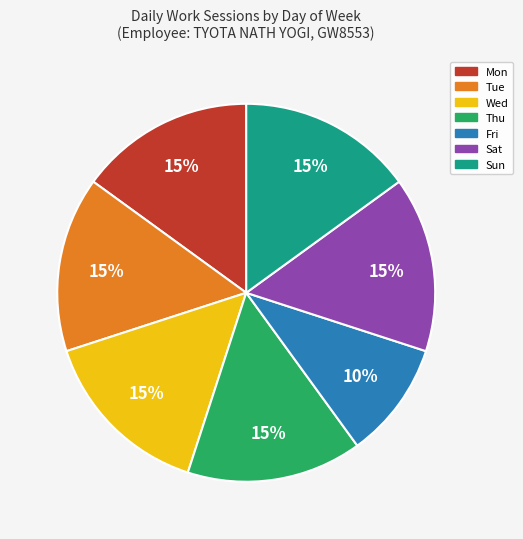

Is it true that Sat is 15% of the pie?

True